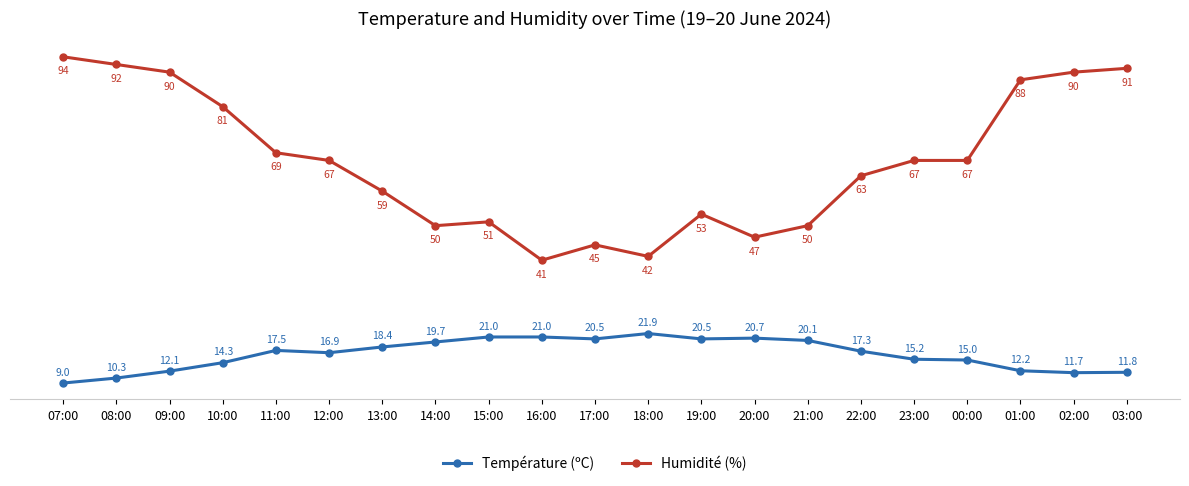

Reading left to right, what are all the values shown in this chart?

Température (ºC): 9.0	10.3	12.1	14.3	17.5	16.9	18.4	19.7	21.0	21.0	20.5	21.9	20.5	20.7	20.1	17.3	15.2	15.0	12.2	11.7	11.8
Humidité (%): 94.0	92.0	90.0	81.0	69.0	67.0	59.0	50.0	51.0	41.0	45.0	42.0	53.0	47.0	50.0	63.0	67.0	67.0	88.0	90.0	91.0